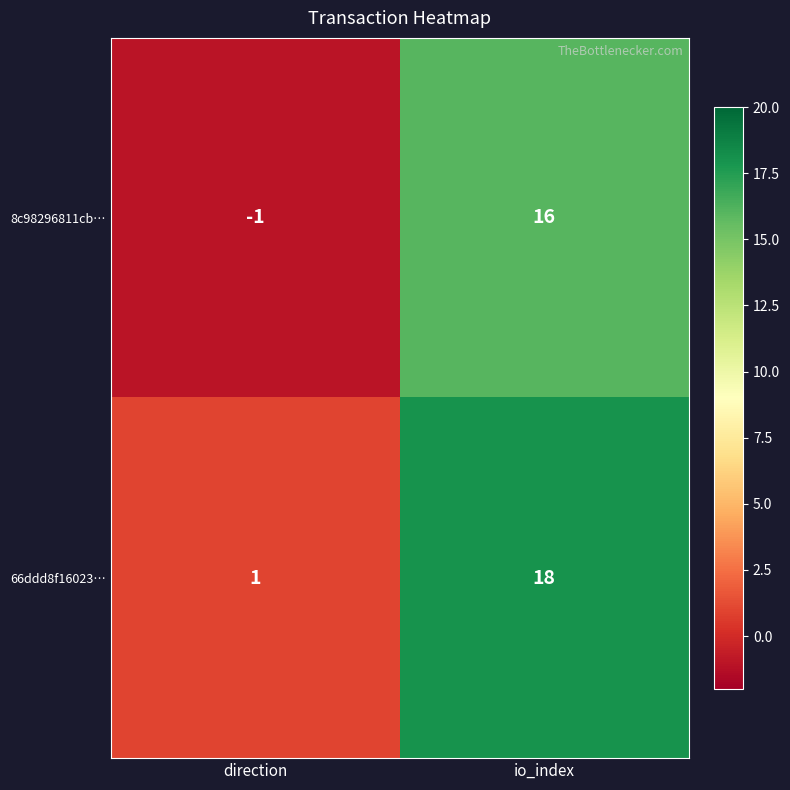

Is it true that 8c98296811cb… equals -1 at direction?

True